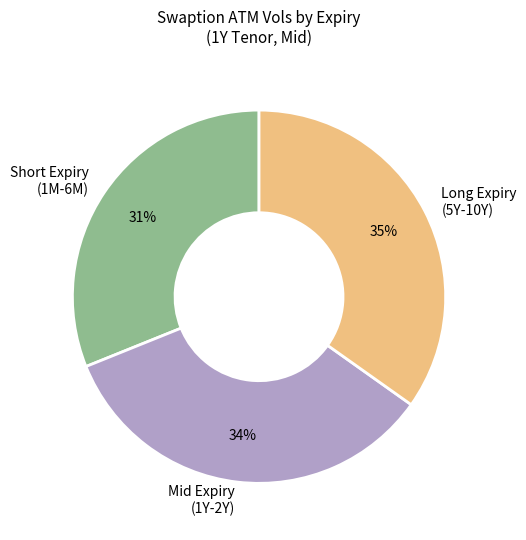

How many slices are in this pie chart?

3